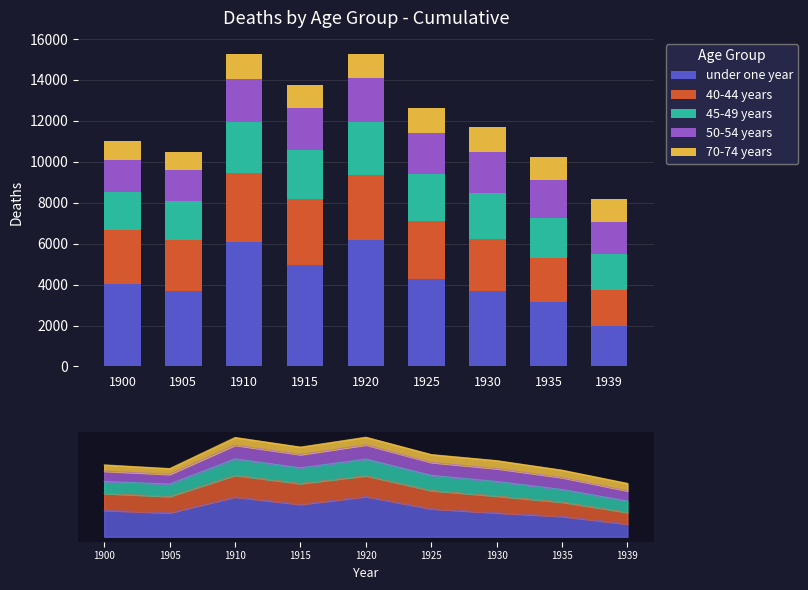

What is the difference between the second highest and minimum values in the 40-44 years series?

1421